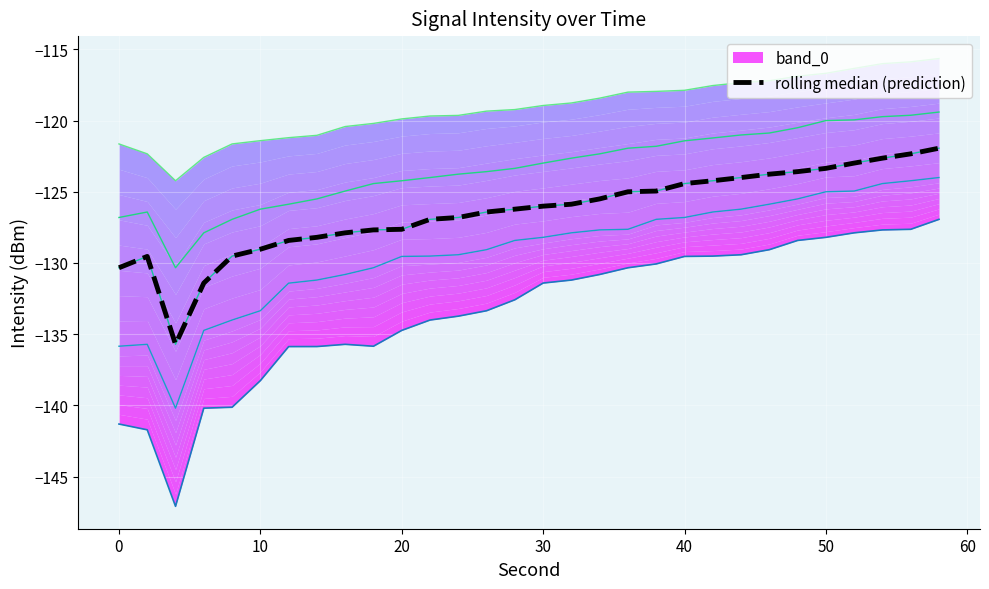

How many categories are shown in the chart?

30